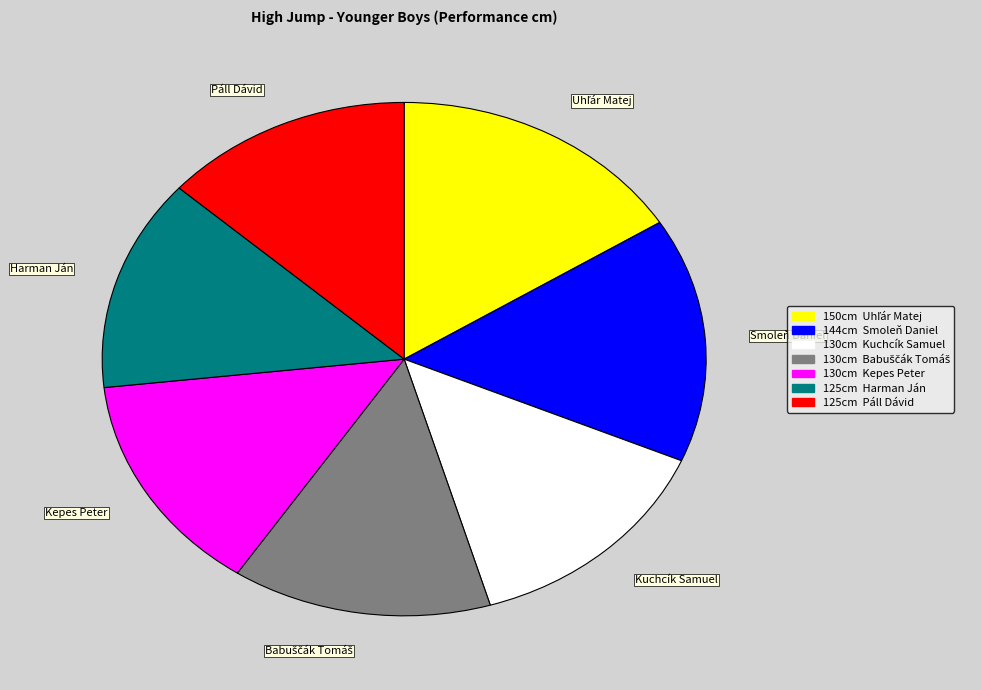

The Smoleň Daniel slice represents 4% of the pie. True or false?

False